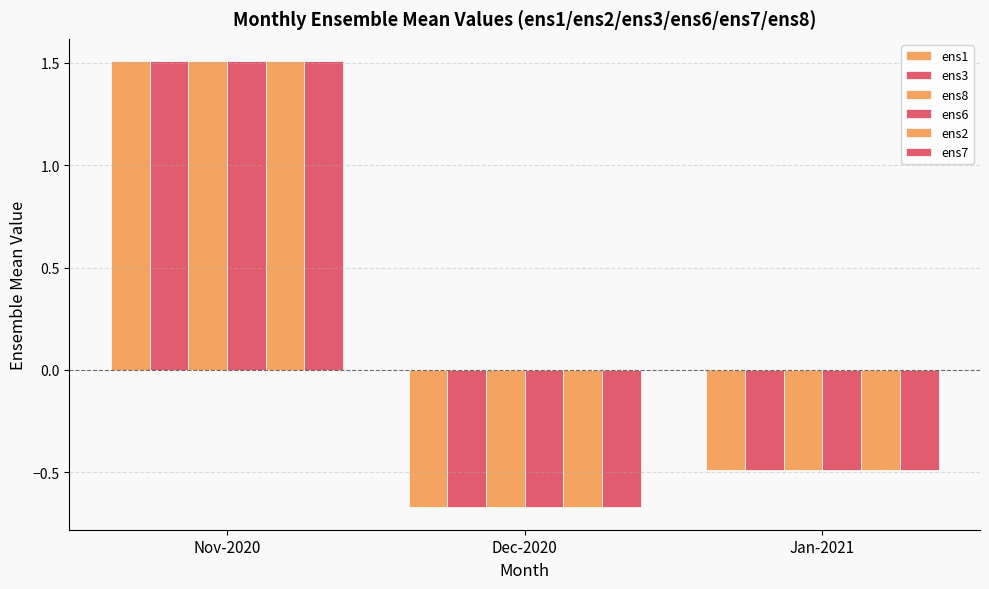

At which category does the chart reach its peak across all series?

Nov-2020